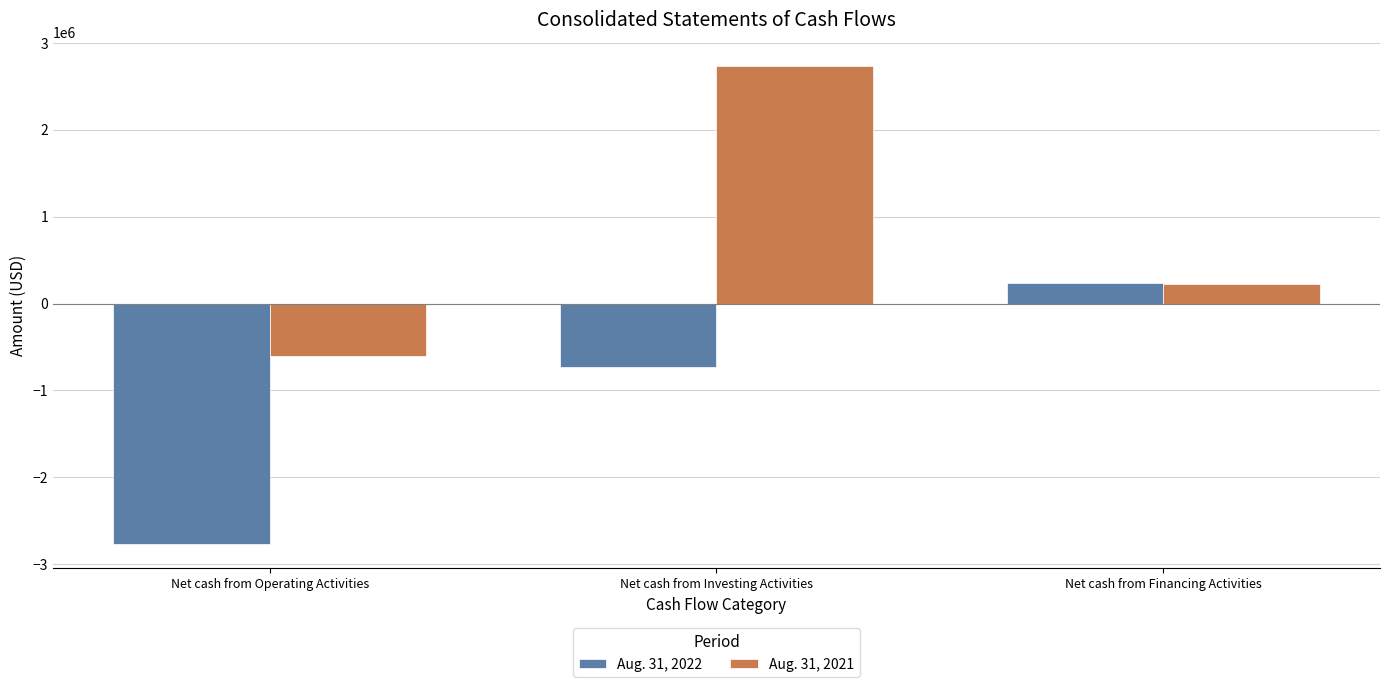

Count the Aug. 31, 2022 values in the range -2773710 to 239700.

3